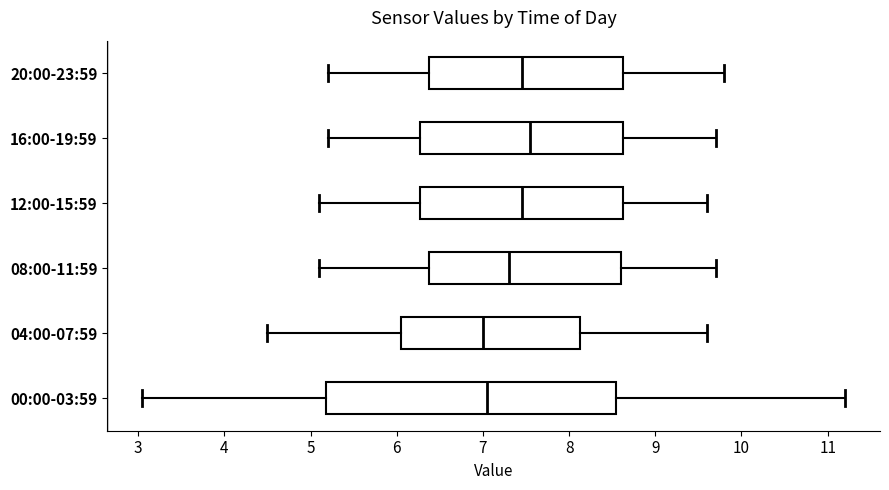

Reading bottom to top, read every box against the x-axis: the position of its median line, the range the box covers, and the ends of its whiskers. The values are not printed on the chart, so give them approximately, as read against the axis.

00:00-03:59: median 7.1, box 5.2 to 8.6, whiskers 3.1 to 11.2
04:00-07:59: median 7.0, box 6.1 to 8.1, whiskers 4.5 to 9.6
08:00-11:59: median 7.3, box 6.4 to 8.6, whiskers 5.1 to 9.7
12:00-15:59: median 7.5, box 6.3 to 8.6, whiskers 5.1 to 9.6
16:00-19:59: median 7.6, box 6.3 to 8.6, whiskers 5.2 to 9.7
20:00-23:59: median 7.5, box 6.4 to 8.6, whiskers 5.2 to 9.8